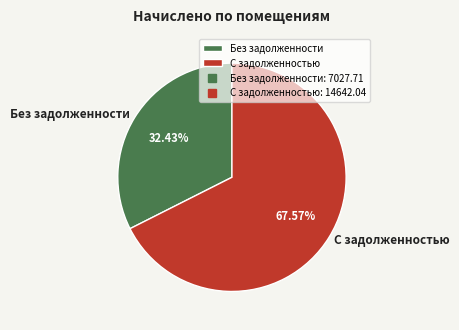

Does any single category account for the majority?

Yes